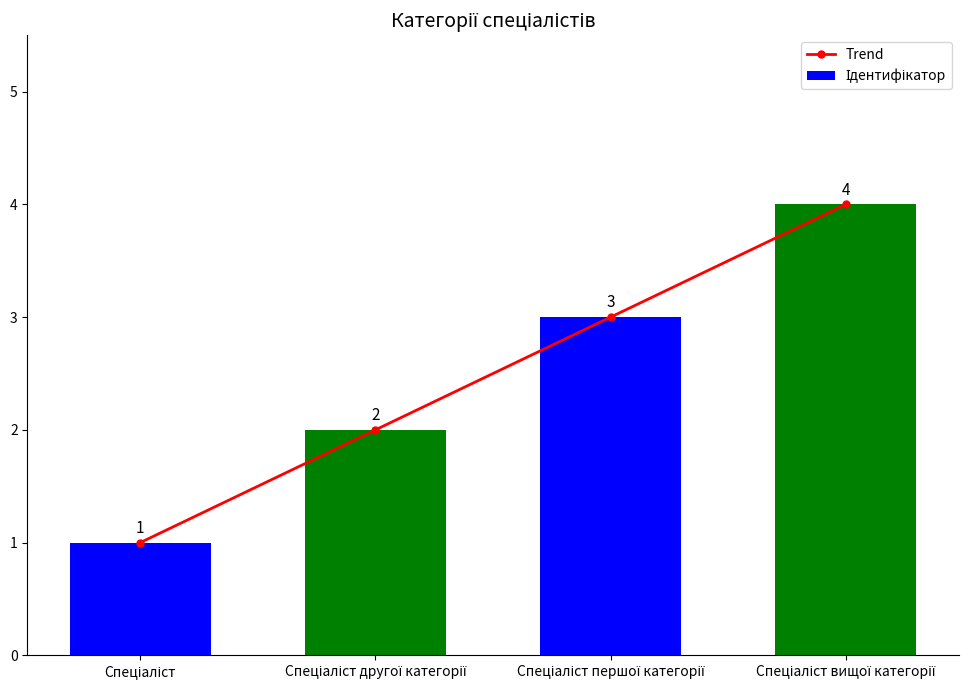

Reading left to right, transcribe all the data shown in this chart.

Trend: 1	2	3	4
Ідентифікатор: 1	2	3	4